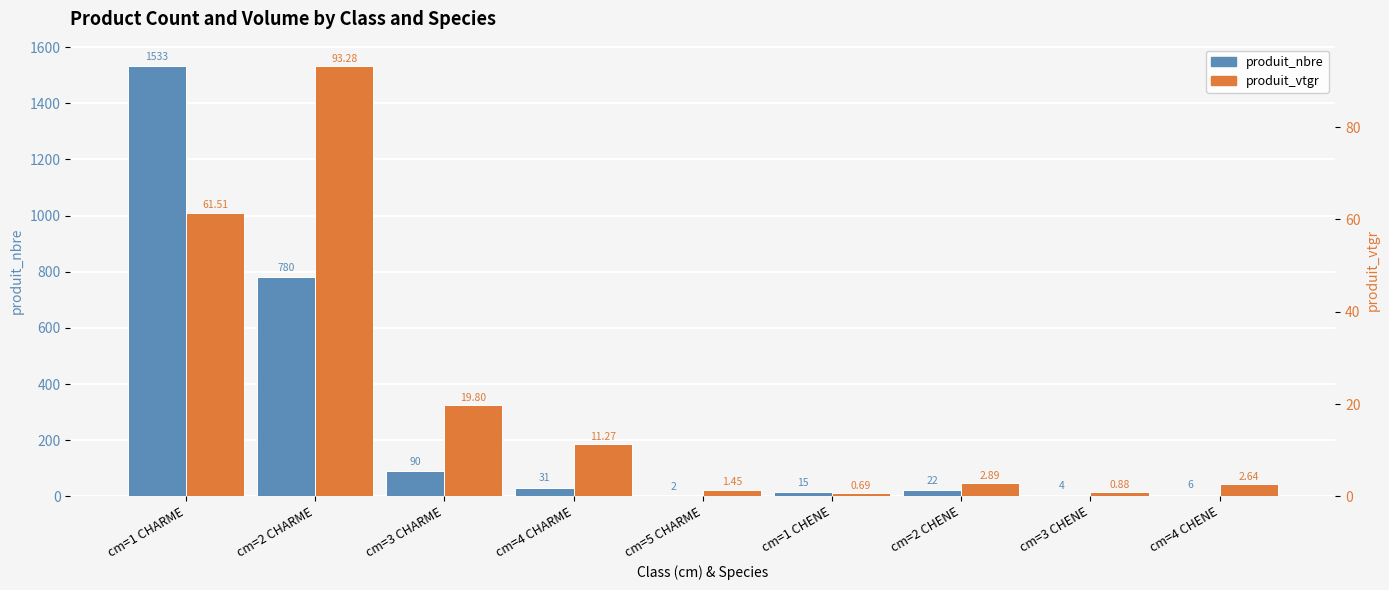

At cm=3 CHENE, list the series in order from smallest to largest.

produit_vtgr, produit_nbre